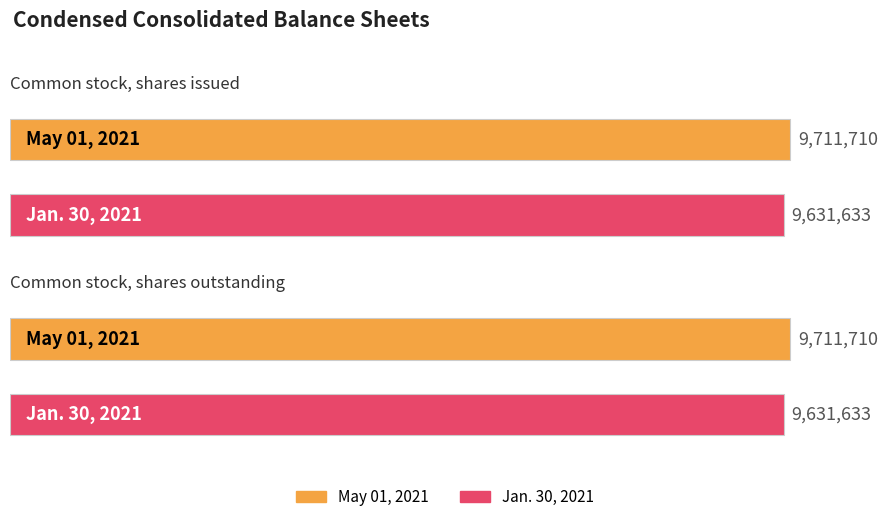

What is the difference between the highest and lowest values at Common stock, shares issued?

80077